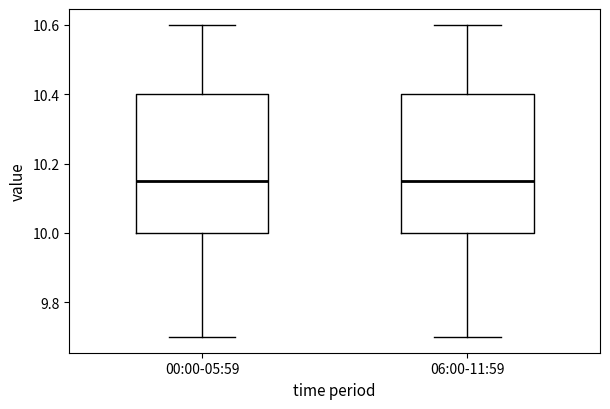

Reading left to right, transcribe this box plot: for each box, give where its median line is, the range the box spans, and where its two whiskers end, as read against the y-axis. The values are not printed on the chart, so give them approximately, as read against the axis.

00:00-05:59: median 10.16, box 10.00 to 10.40, whiskers 9.70 to 10.60
06:00-11:59: median 10.16, box 10.00 to 10.40, whiskers 9.70 to 10.60